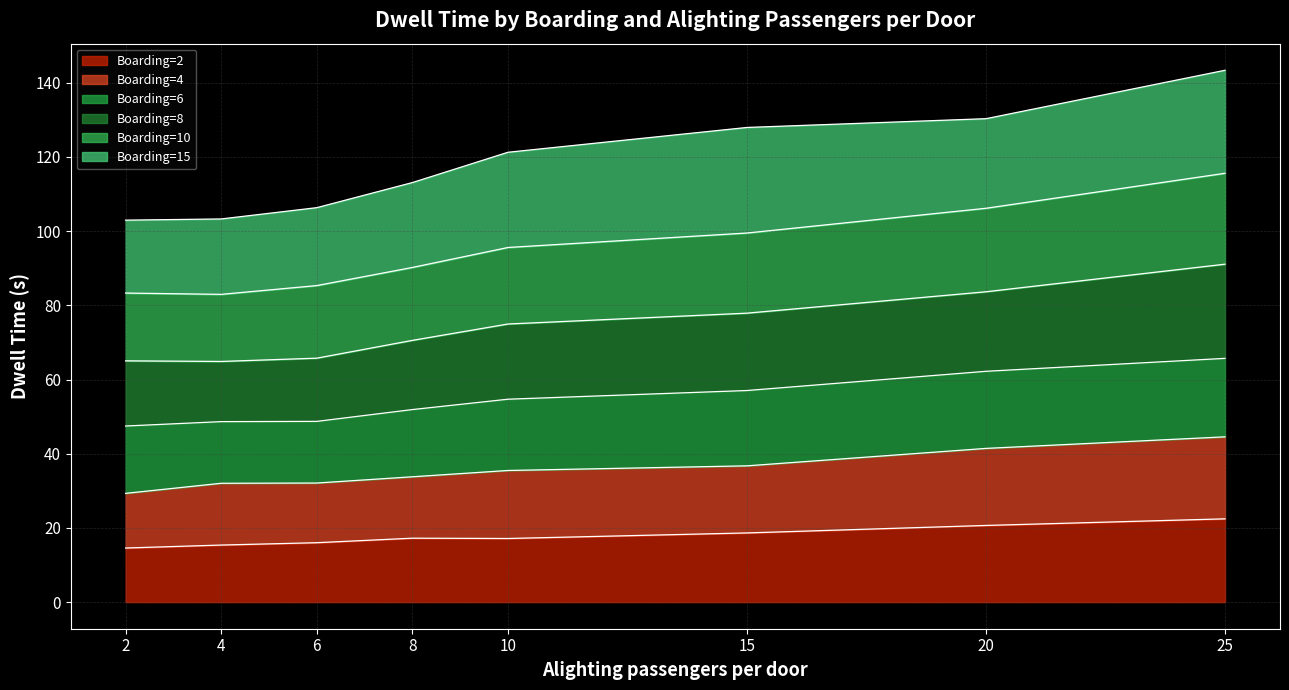

What is the value of the Boarding=10 point at the 6th from the left?

99.5